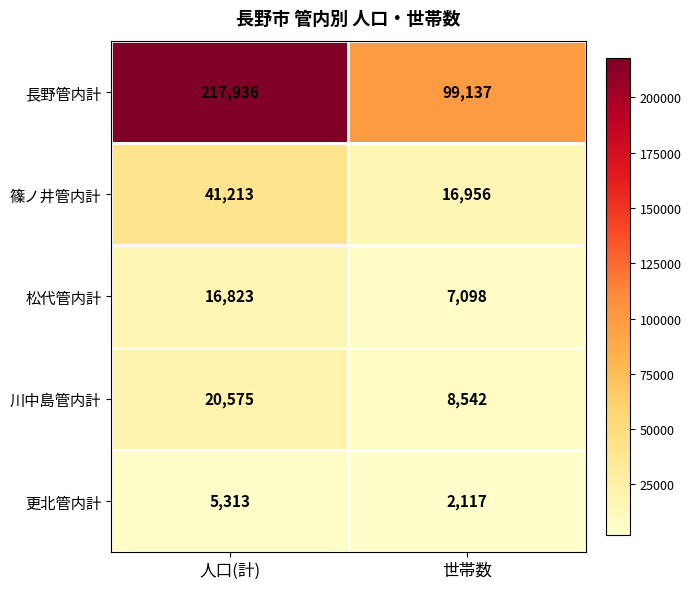

Reading left to right, transcribe all the data shown in this chart.

長野管内計: 人口(計)=217936	世帯数=99137
篠ノ井管内計: 人口(計)=41213	世帯数=16956
松代管内計: 人口(計)=16823	世帯数=7098
川中島管内計: 人口(計)=20575	世帯数=8542
更北管内計: 人口(計)=5313	世帯数=2117